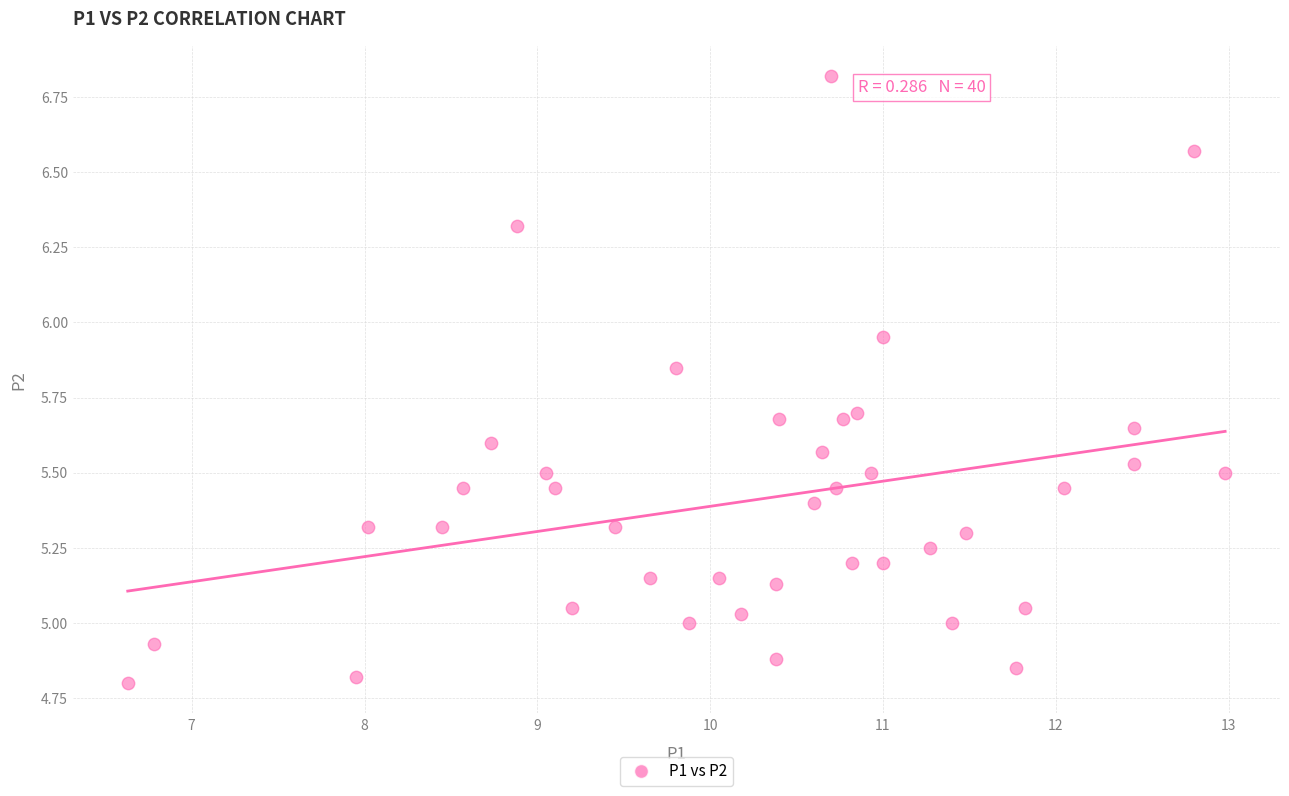

What is the range of Y values (max minus min)?

2.0